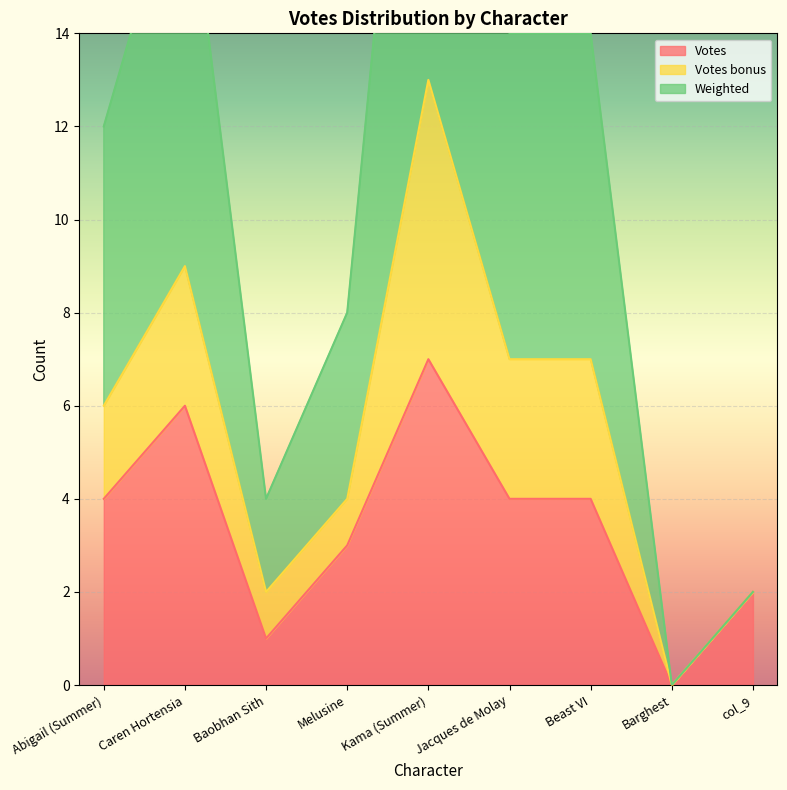

Is it true that Votes equals 5 at Kama (Summer)?

False